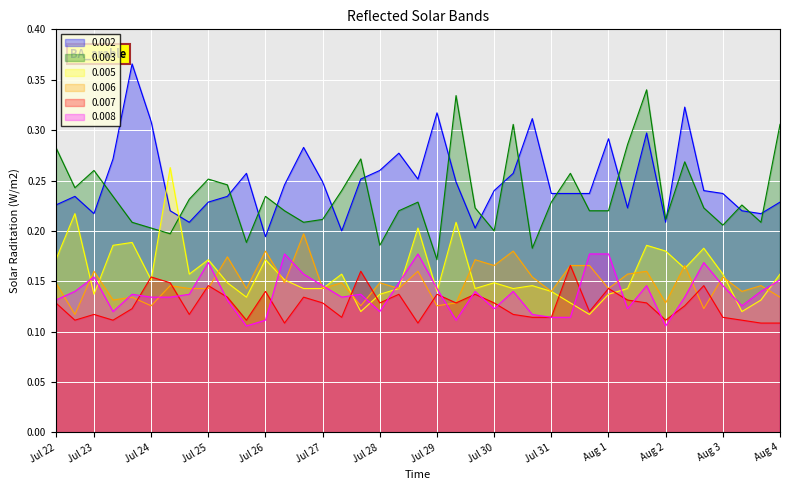

Is the value of 0.002 at Jul 25 greater than the value of 0.005 at Jul 23?

Yes